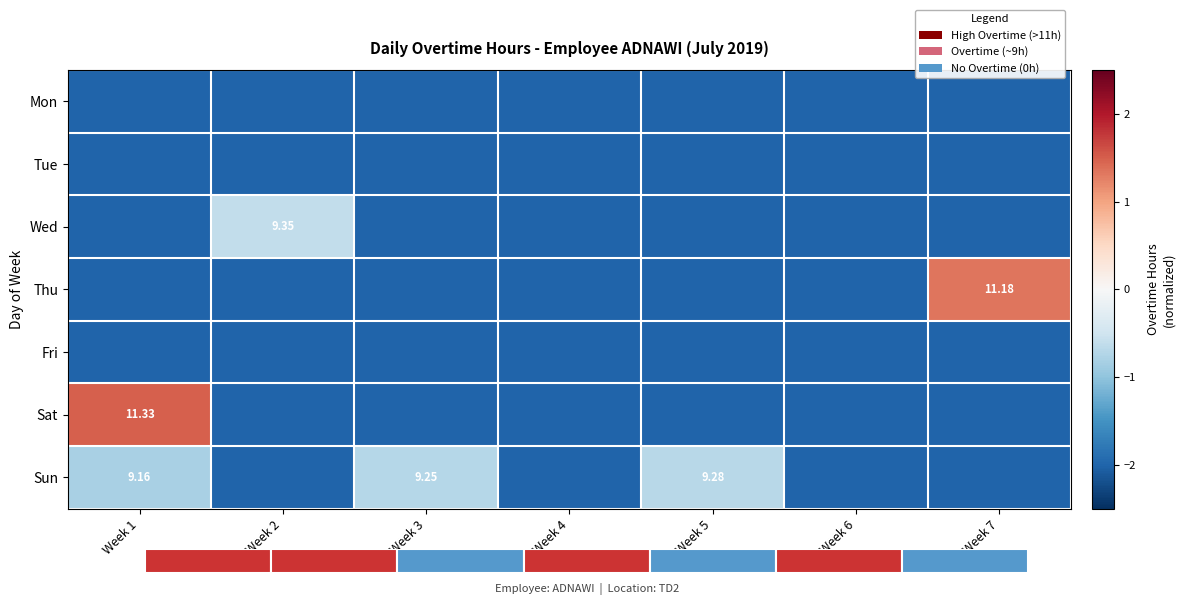

Which series has the largest range (max minus min)?

Sat